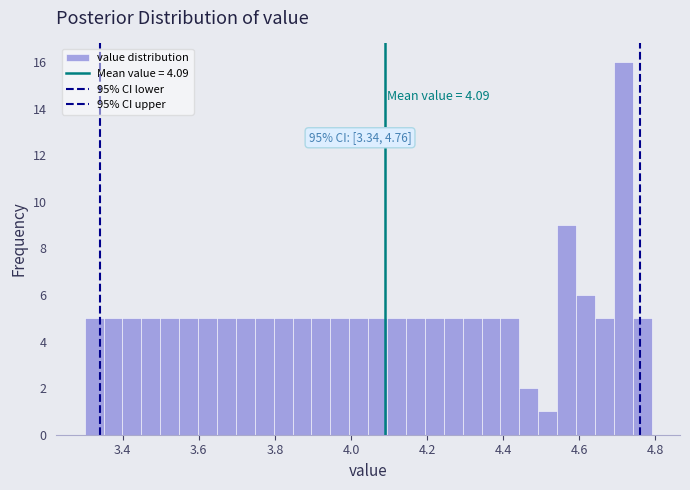

Read against the x-axis, roughly where is the centre of the tallest bar?

4.72